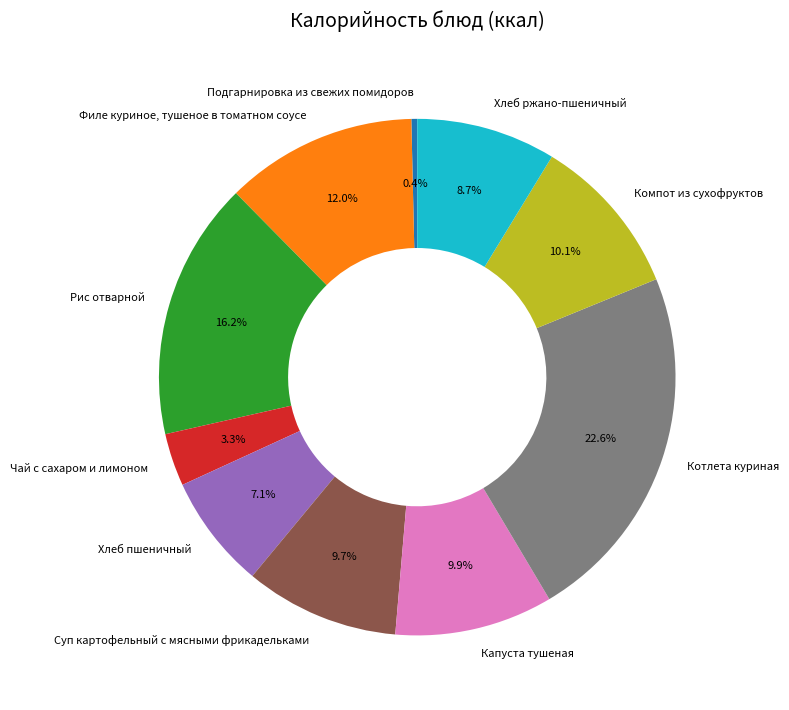

What is the total percentage of Суп картофельный с мясными фрикадельками and Чай с сахаром и лимоном?

13.0%